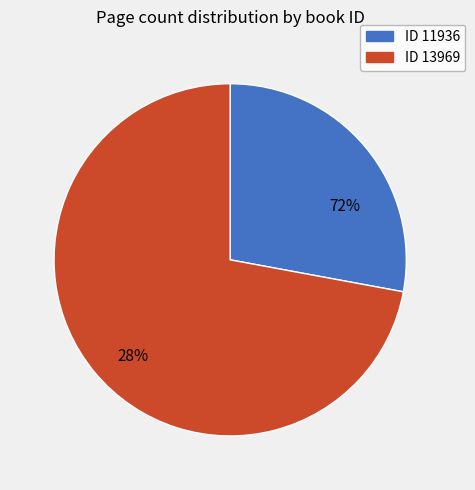

How many segments does this pie chart have?

2